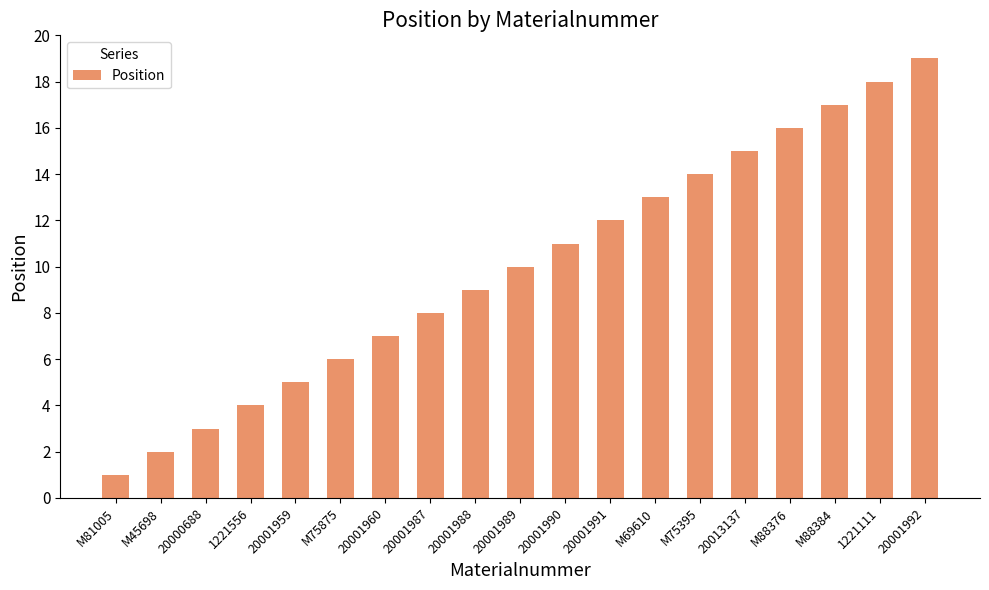

What is the sum of the values at 20001959 and 20013137?

20